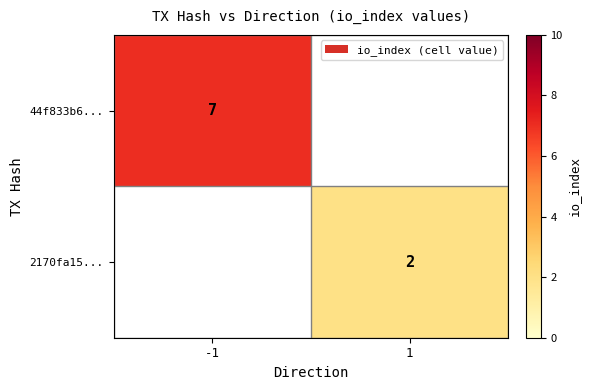

Is the value of 44f833b6... at -1 greater than the value of 2170fa15... at 1?

Yes